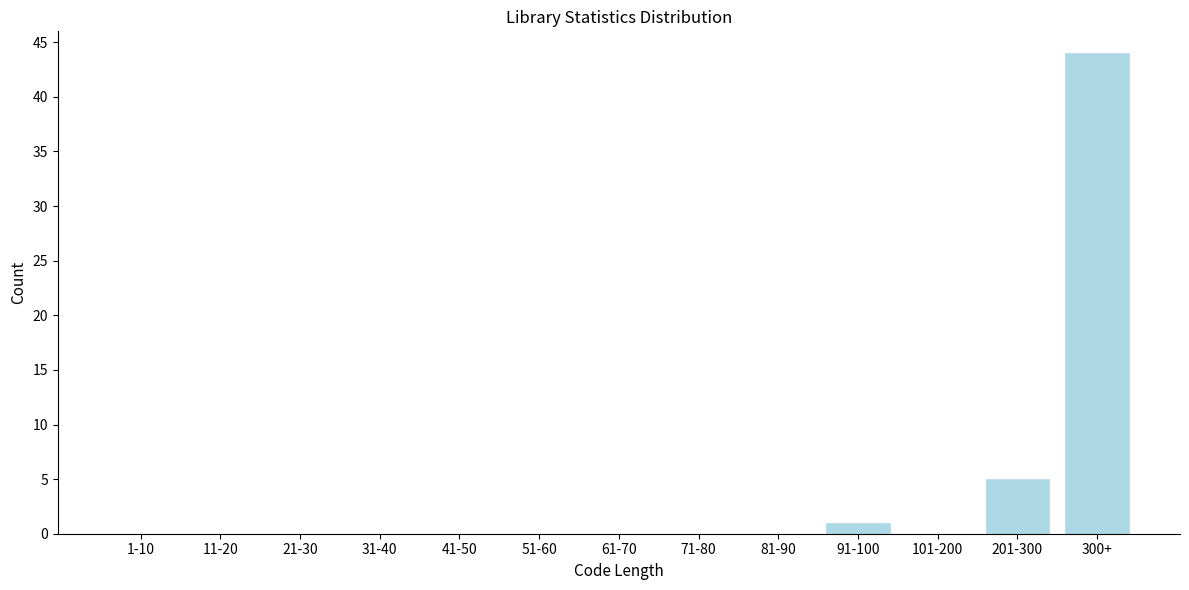

Reading right to left, list all the values displayed in this chart.

300+=44	201-300=5	101-200=0	91-100=1	81-90=0	71-80=0	61-70=0	51-60=0	41-50=0	31-40=0	21-30=0	11-20=0	1-10=0